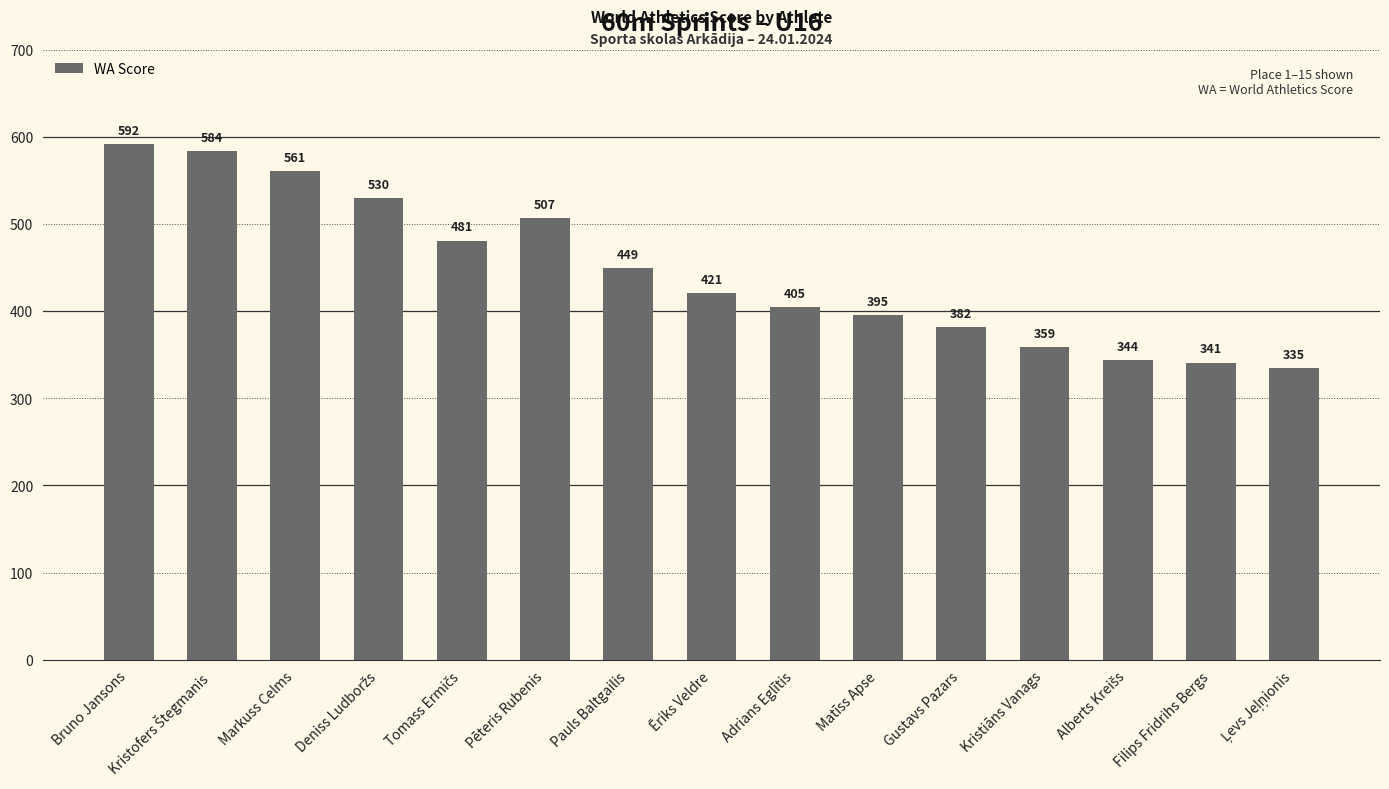

What is the difference between the maximum and minimum values?

257